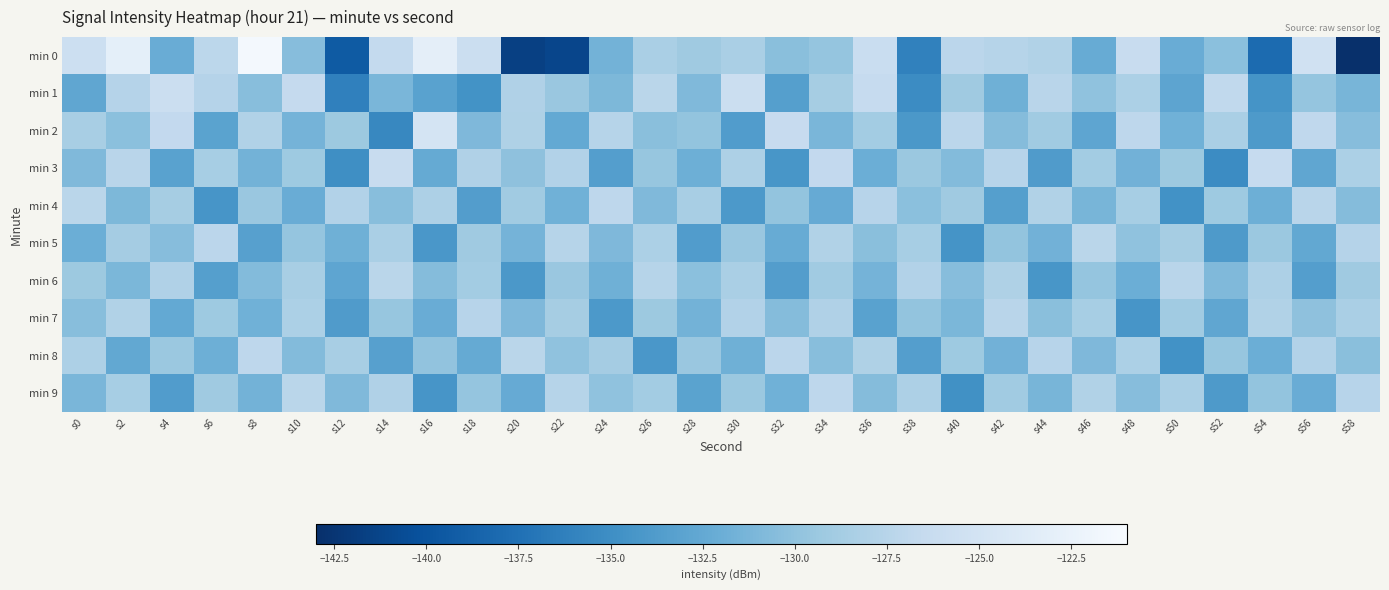

Between s6 and s36, which series saw the biggest shift?

min 4